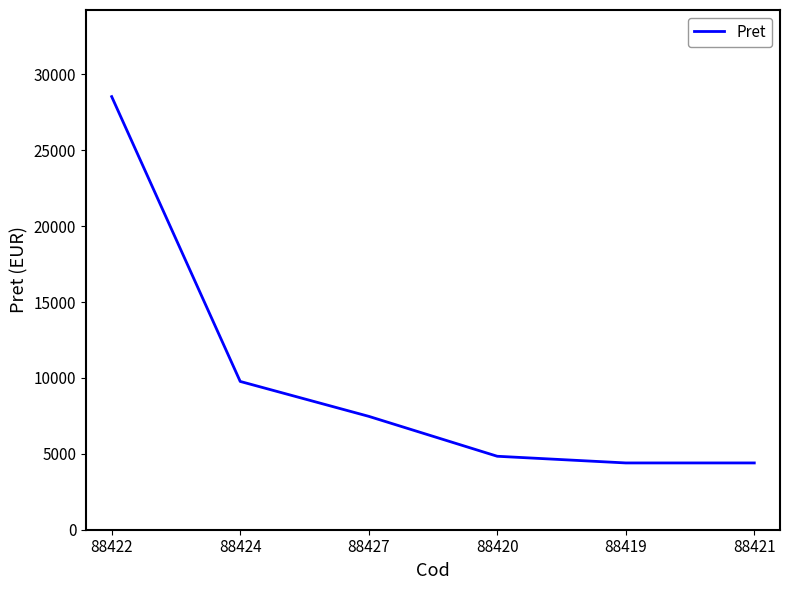

What is the sum of all values?

59415